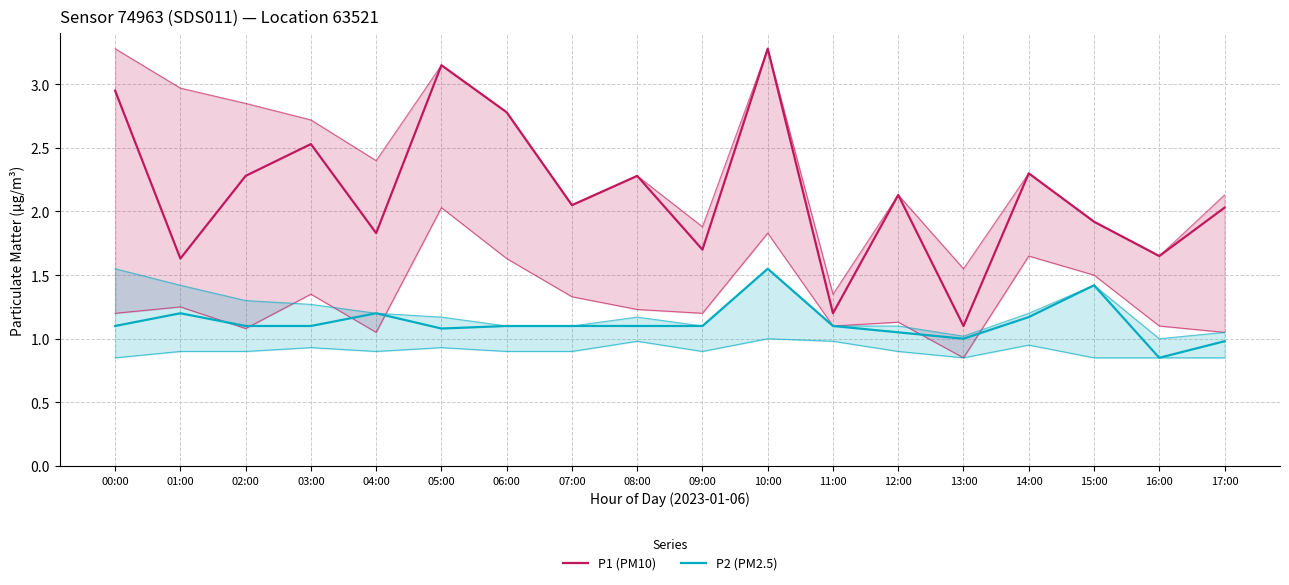

True or false: P2 (PM2.5) has more than 1 interior local peaks.

True